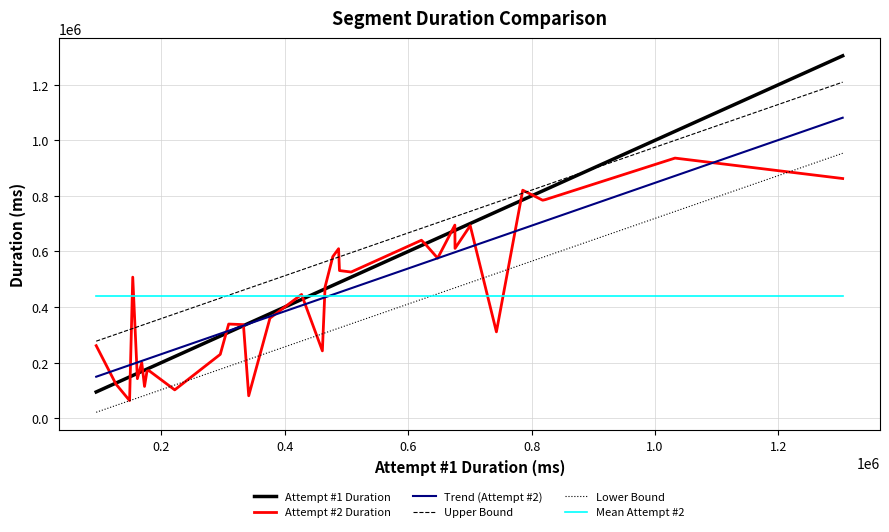

Which series has the widest spread of values?

Attempt #1 Duration